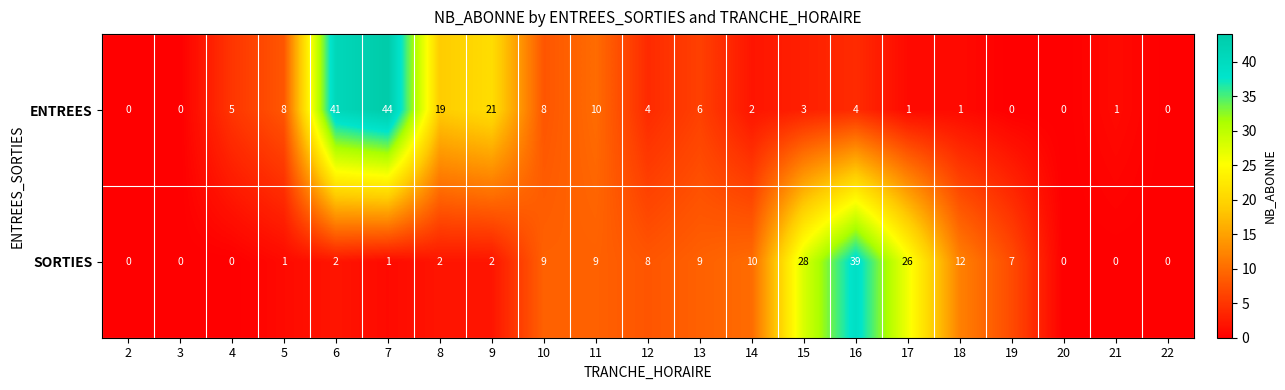

Read the SORTIES value at 19.

7